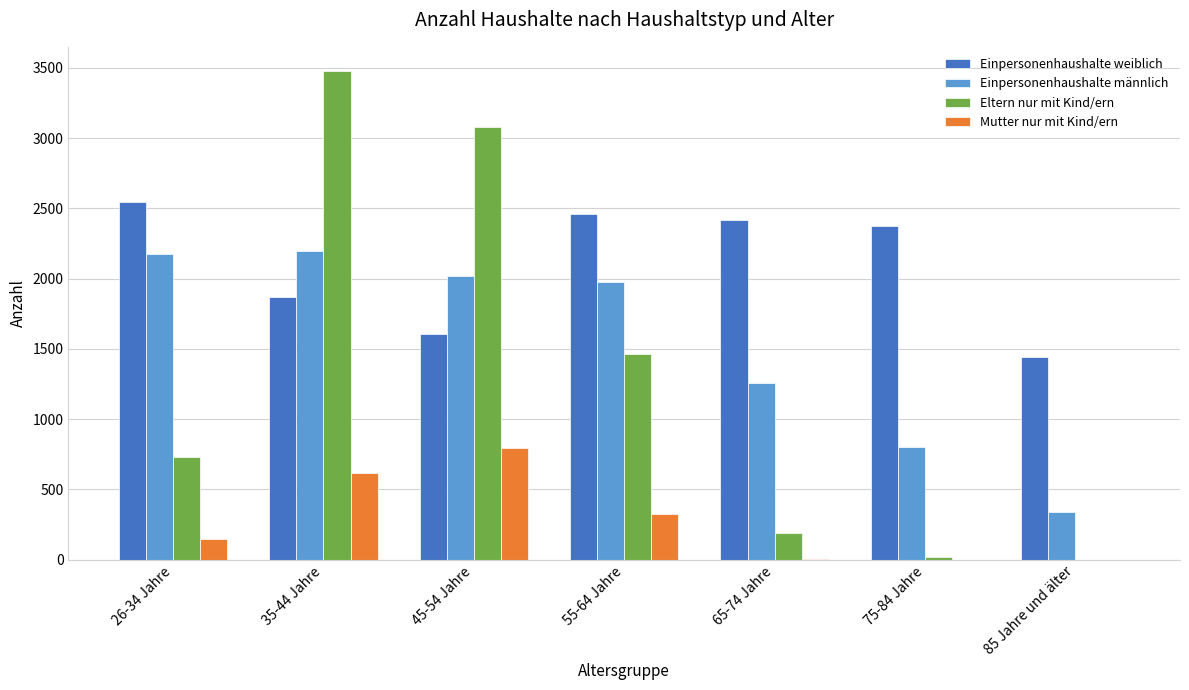

The Einpersonenhaushalte weiblich series shows 2420 at 65-74 Jahre. True or false?

True